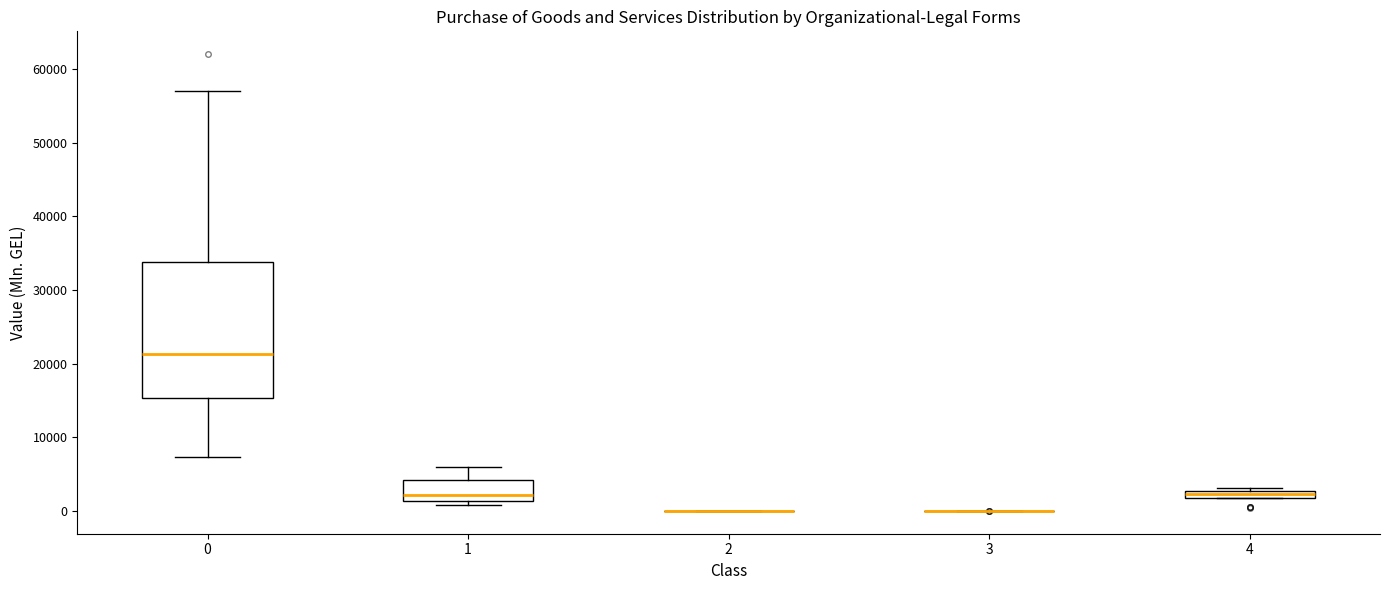

Comparing the boxes themselves (not the whiskers), which one is the tallest?

0